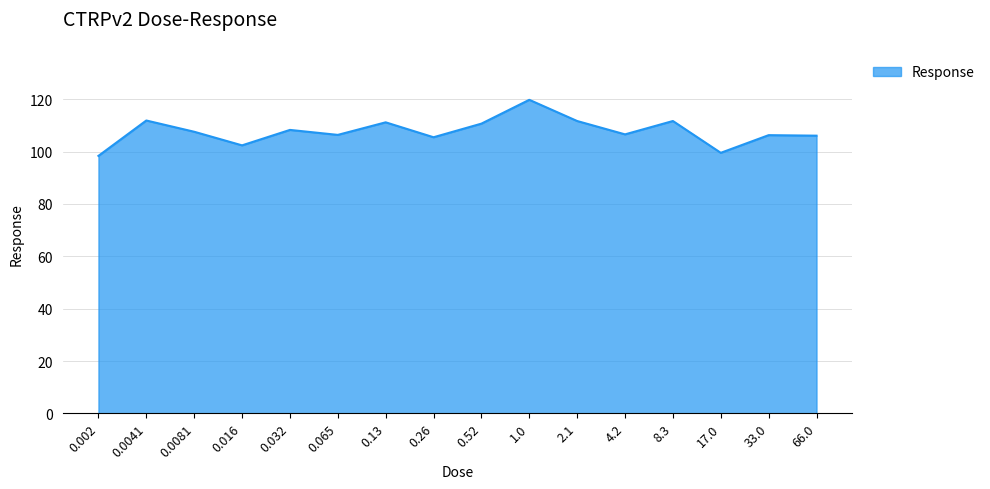

Does the chart have visible grid lines?

Yes